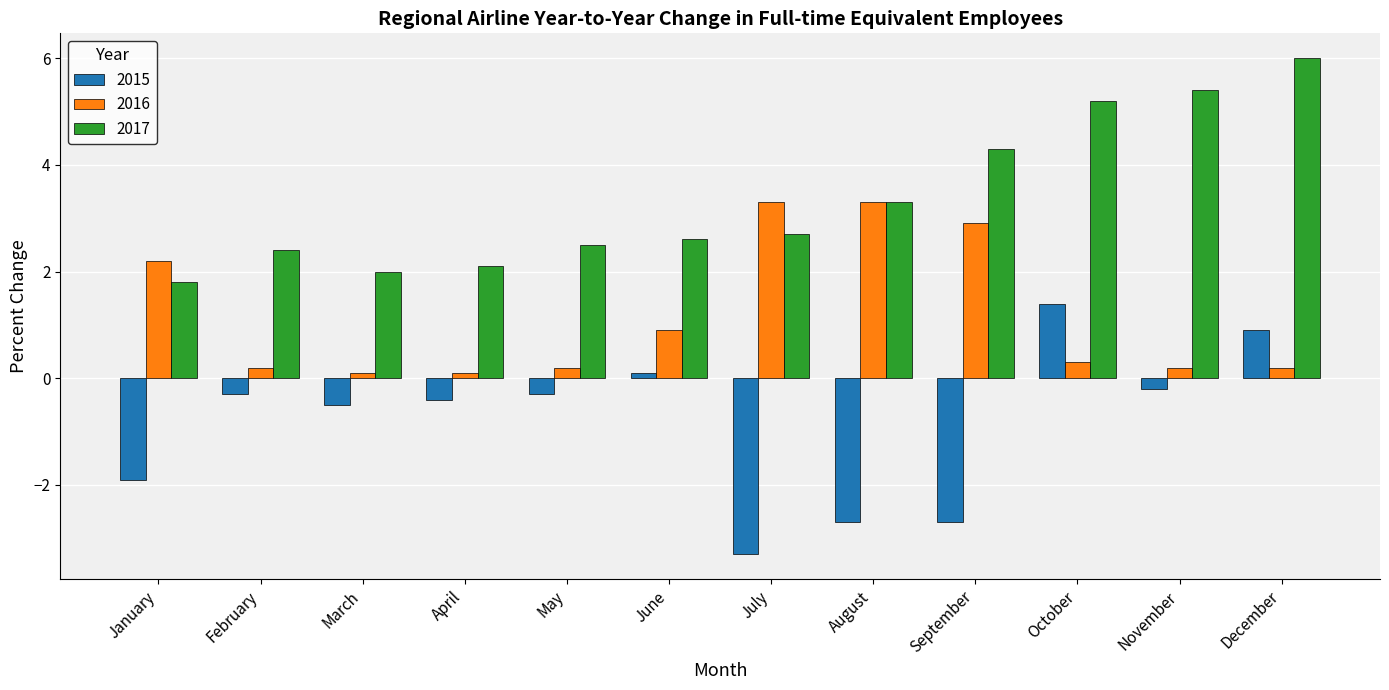

Which series changed the most between April and August?

2016